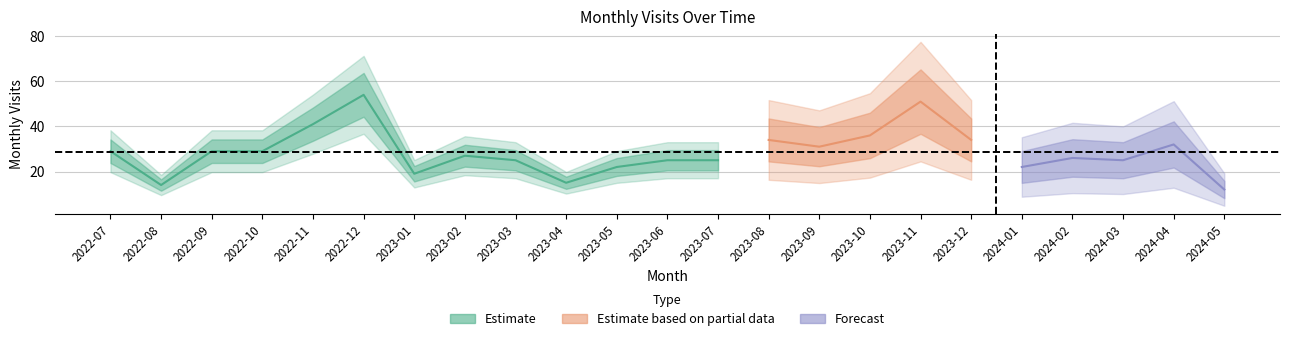

What is the difference between the values at 2023-10 and 2023-06?

11